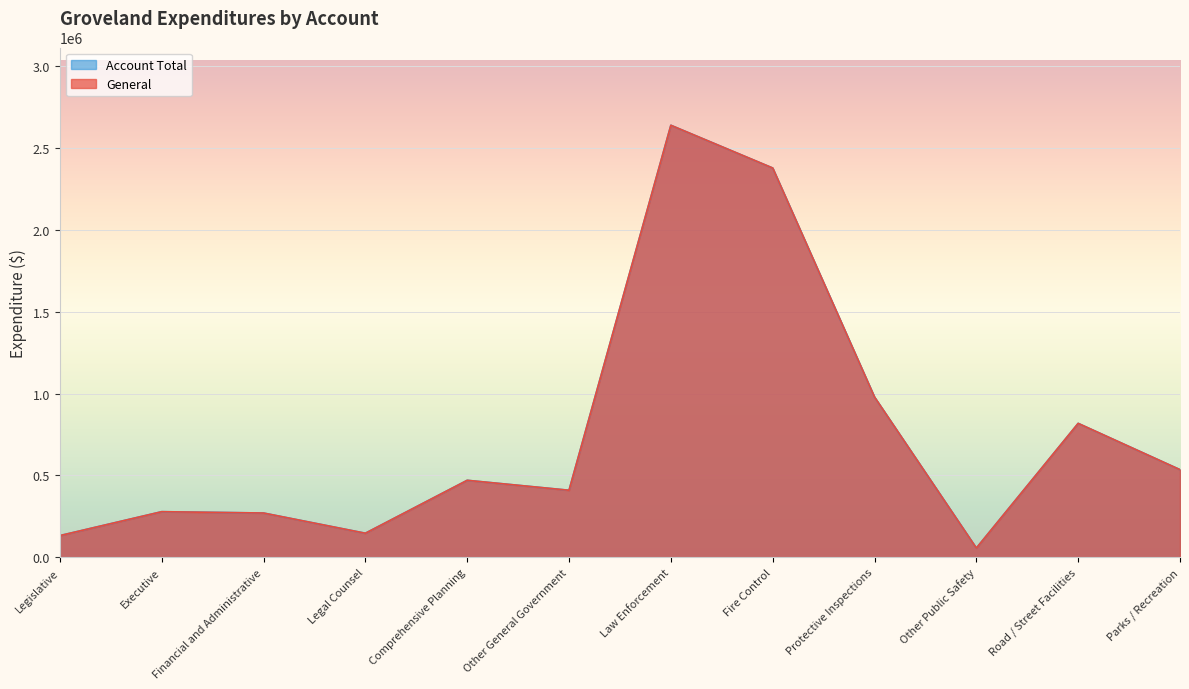

How many data points in Account Total are above 470291?

5